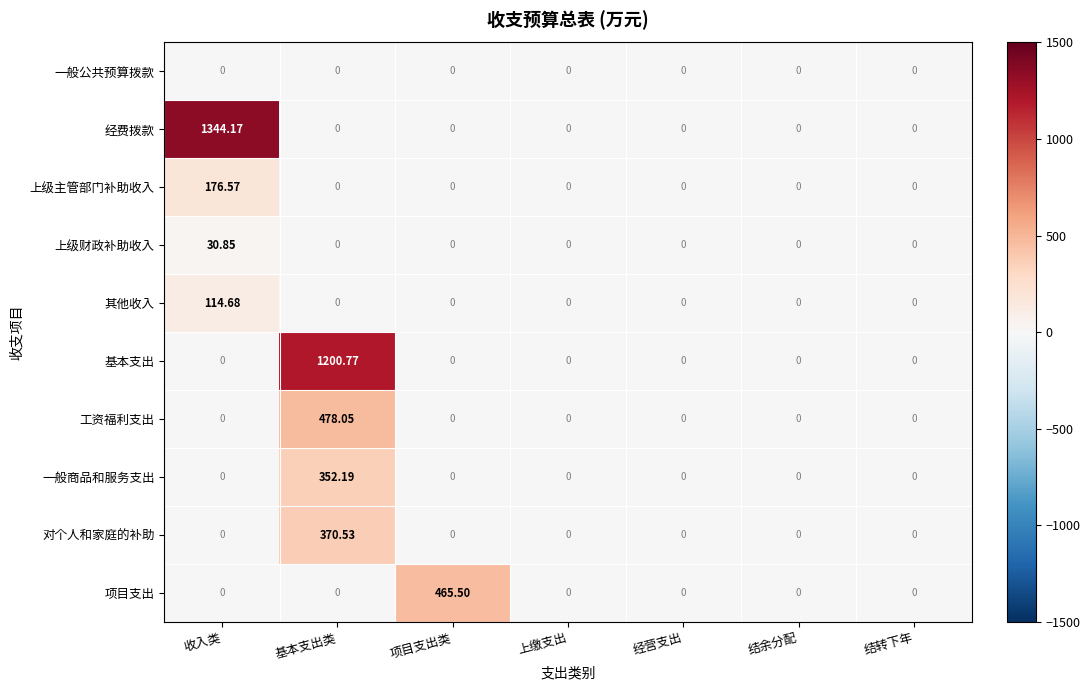

Which series changed the most between 收入类 and 项目支出类?

经费拨款